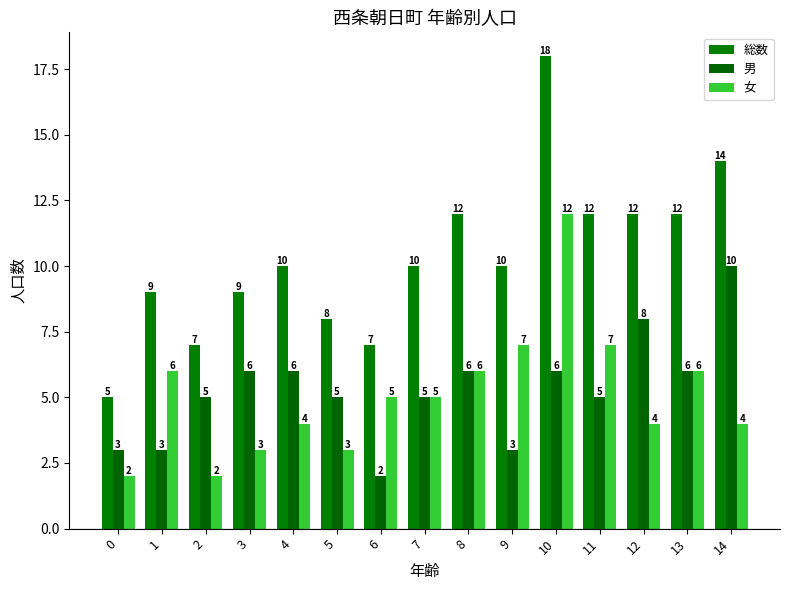

At which category does the chart reach its minimum across all series?

6